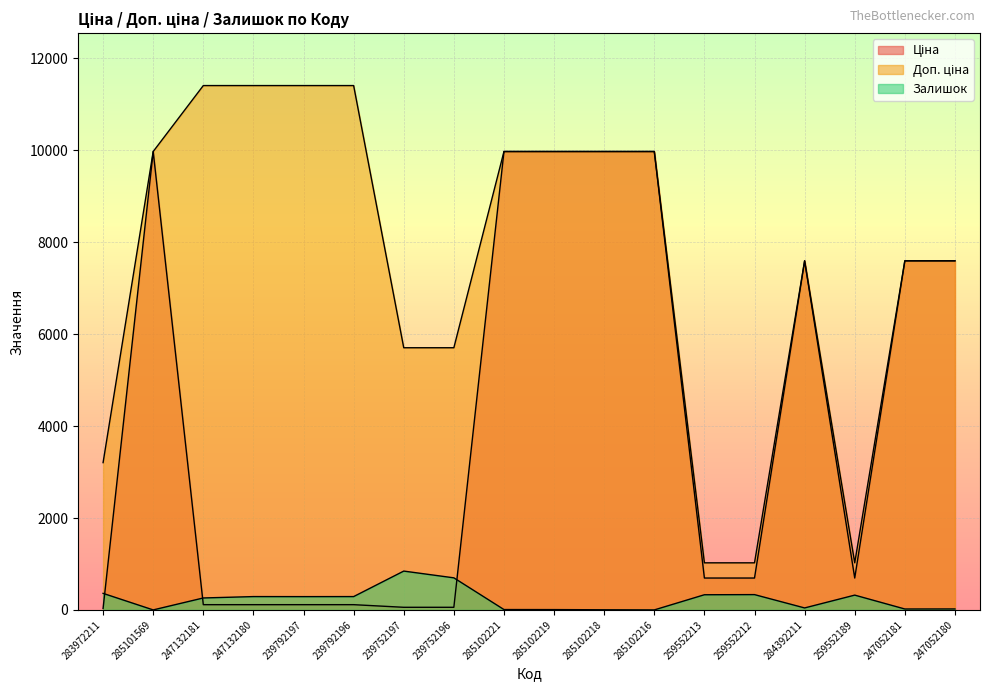

How many values in the Ціна series exceed 693?

11